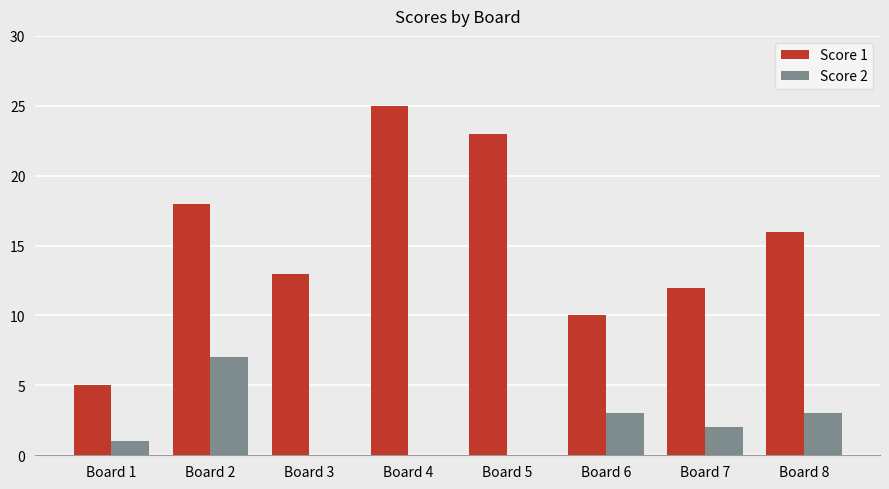

Are the bars horizontal?

No